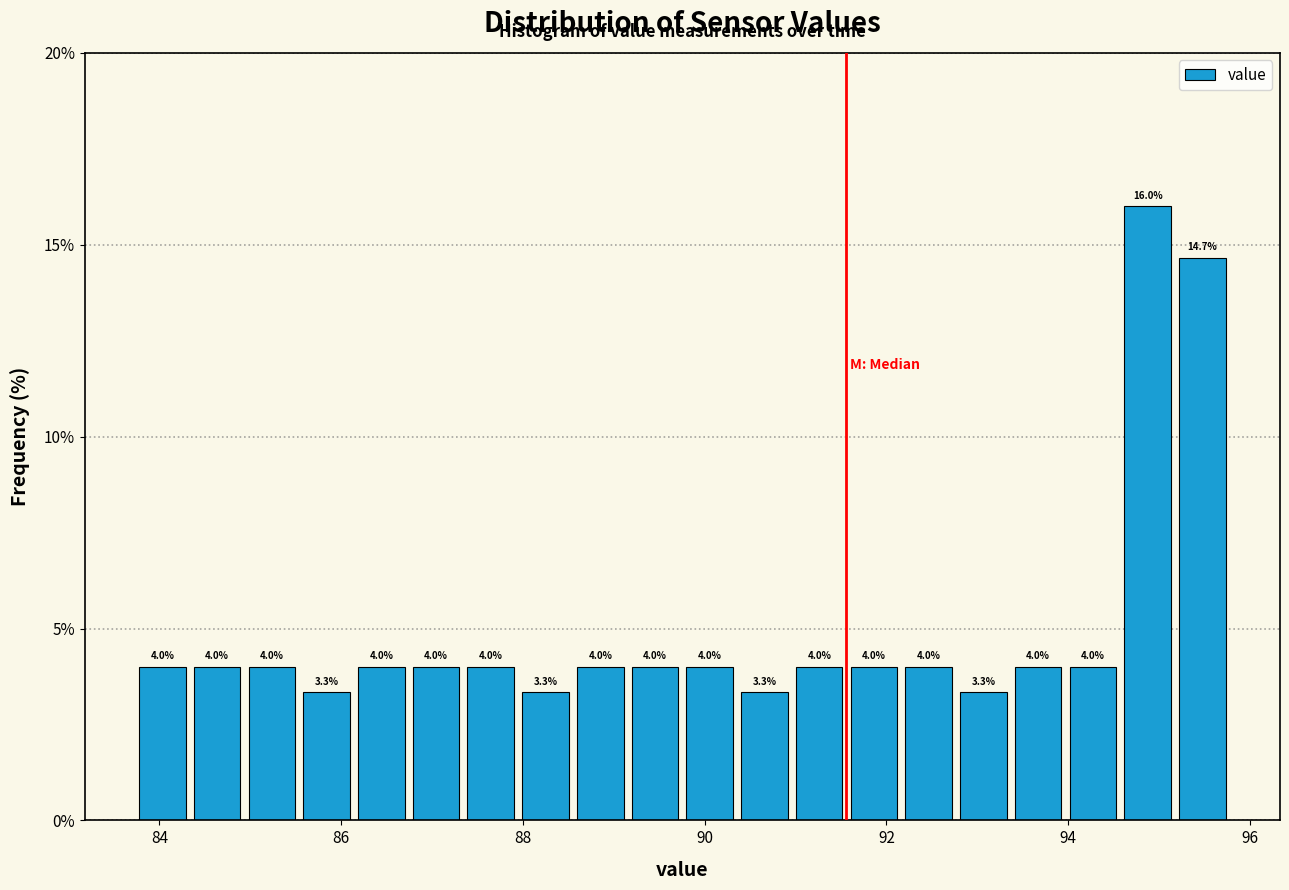

Around what value on the x-axis is the tallest bar? Give the approximate position of its centre, as read against the axis.

94.8